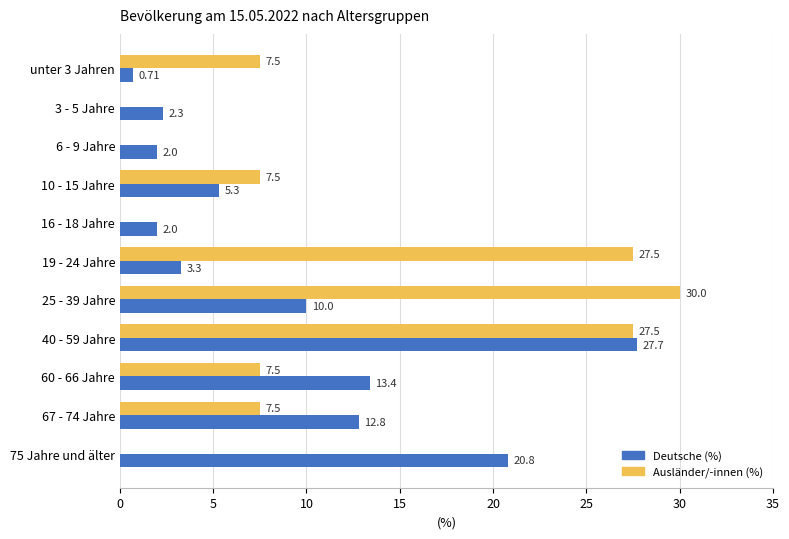

At which category is the sum across all series the highest?

40 - 59 Jahre